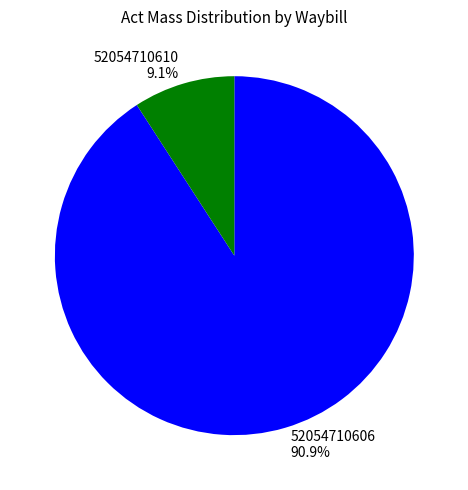

The 52054710606 slice represents 81% of the pie. True or false?

False